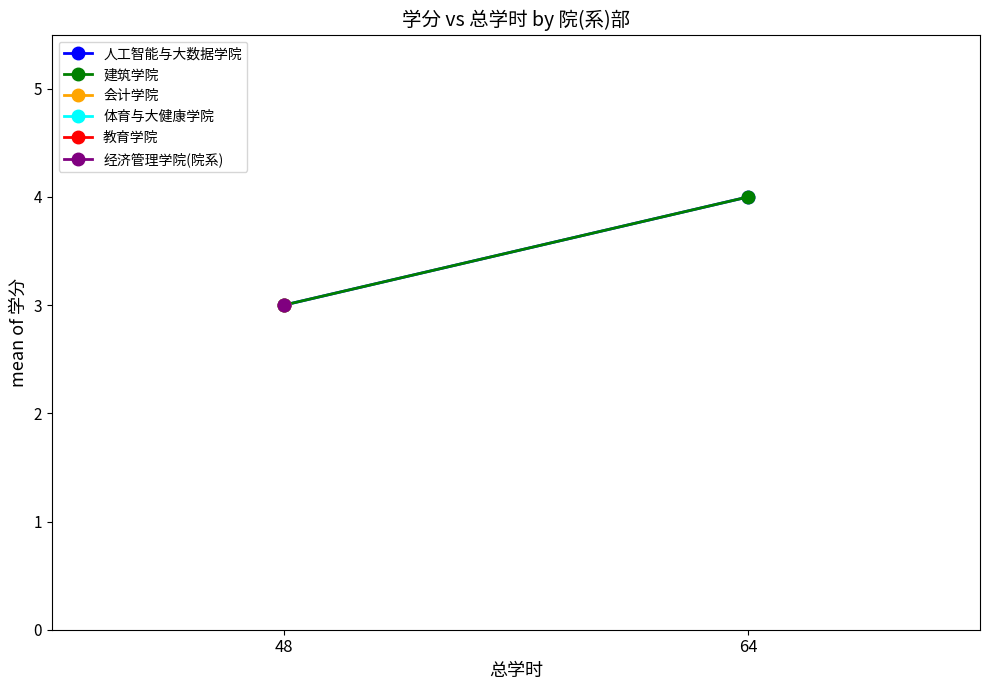

What is the value of the 建筑学院 point at the 1st from the left?

3